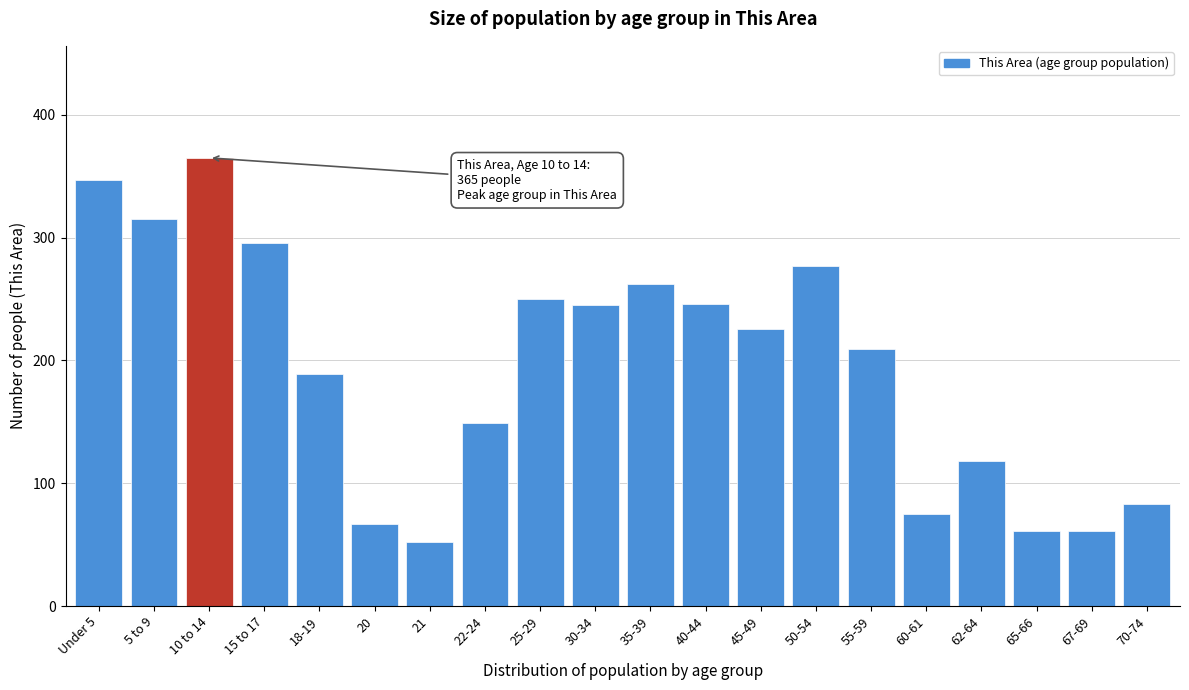

Which has a higher value, 10 to 14 or 20?

10 to 14